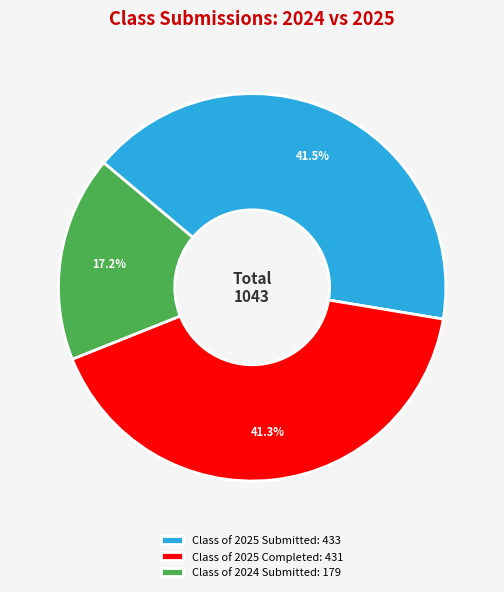

Is there any slice that represents more than half of the pie?

No